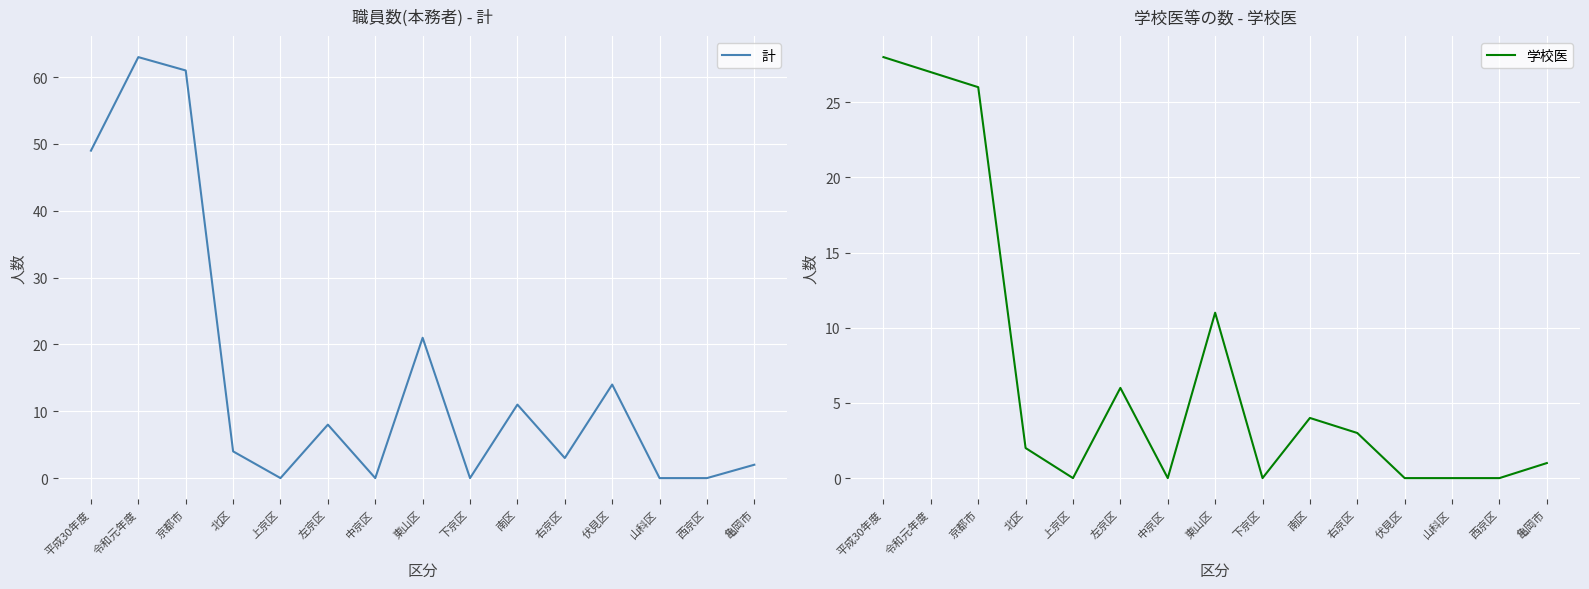

How many data points in 学校医 are less than 2?

7